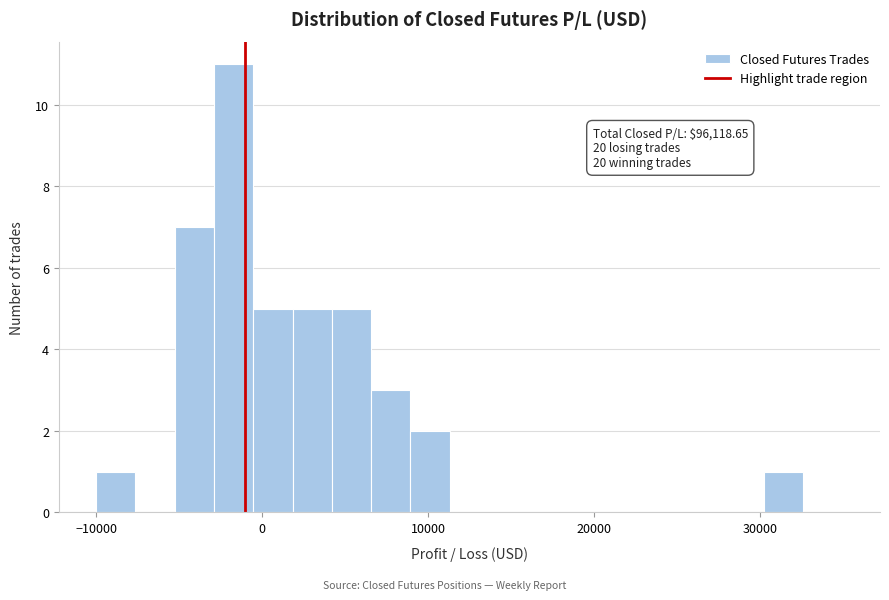

Around what value on the x-axis is the tallest bar? Give the approximate position of its centre, as read against the axis.

-2000